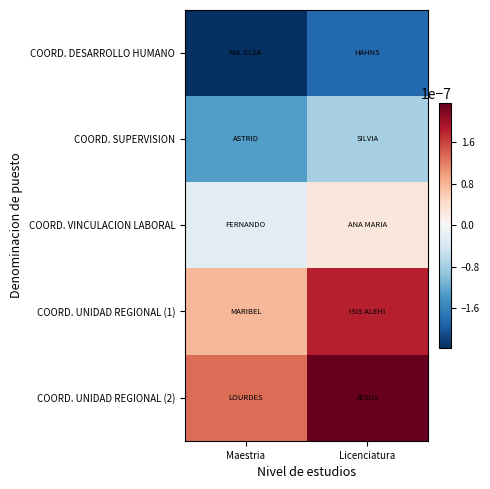

Reading left to right, extract all data points from this chart.

COORD. DESARROLLO HUMANO: Maestria=-0.0	Licenciatura=-0.0
COORD. SUPERVISION: Maestria=-0.0	Licenciatura=-0.0
COORD. VINCULACION LABORAL: Maestria=-0.0	Licenciatura=0.0
COORD. UNIDAD REGIONAL (1): Maestria=0.0	Licenciatura=0.0
COORD. UNIDAD REGIONAL (2): Maestria=0.0	Licenciatura=0.0